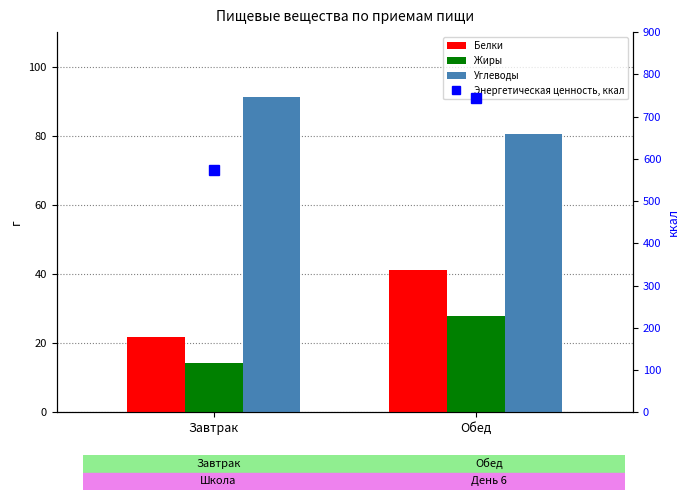

Reading left to right, what are all the values shown in this chart?

Белки: Завтрак=21.8	Обед=41.3
Жиры: Завтрак=14.3	Обед=27.9
Углеводы: Завтрак=91.3	Обед=80.4
Энергетическая ценность, ккал: Завтрак=573.3	Обед=744.9